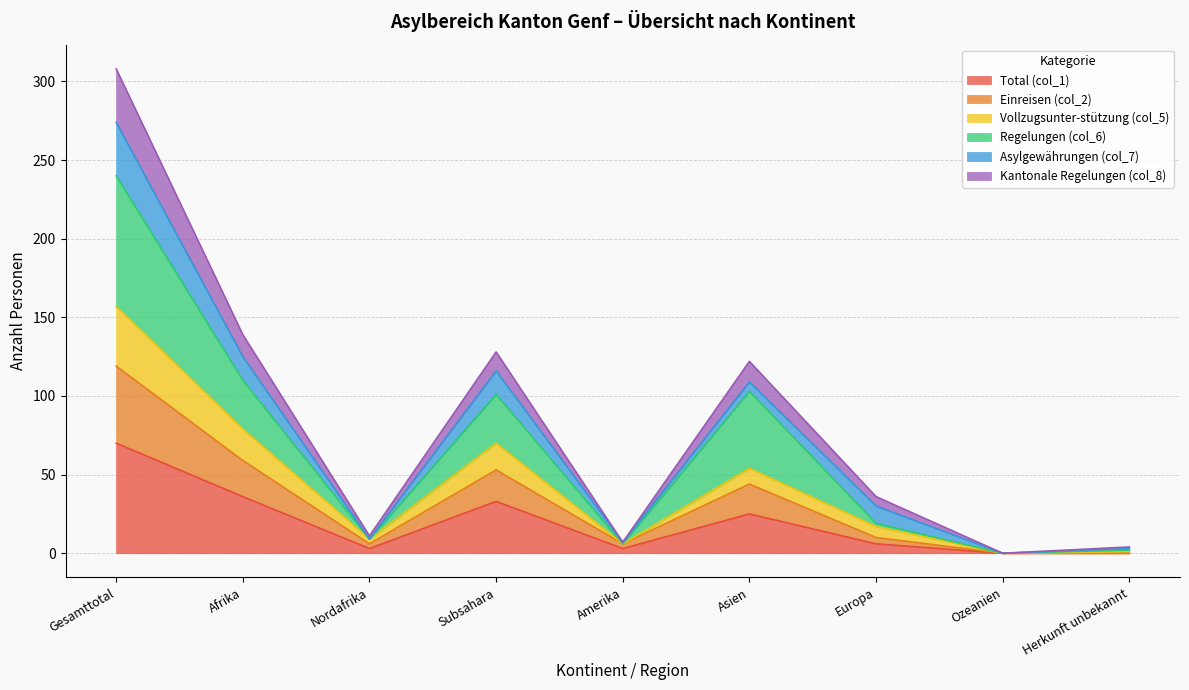

Which category has the highest value in the Total (col_1) series?

Gesamttotal